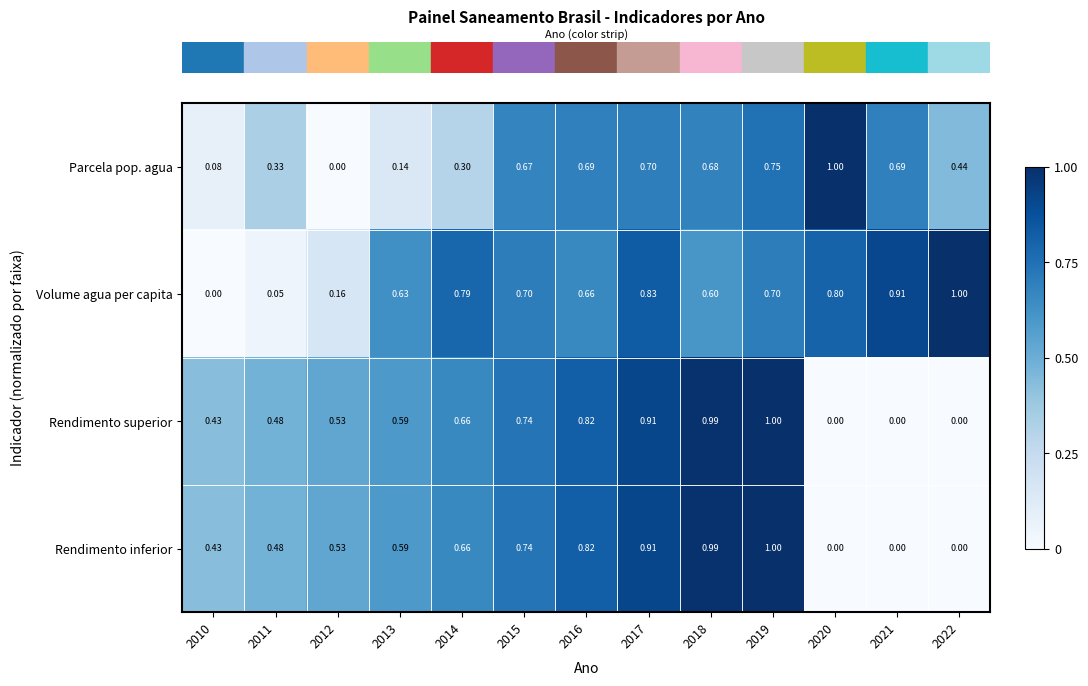

Which series has the largest total across all categories?

Volume agua per capita